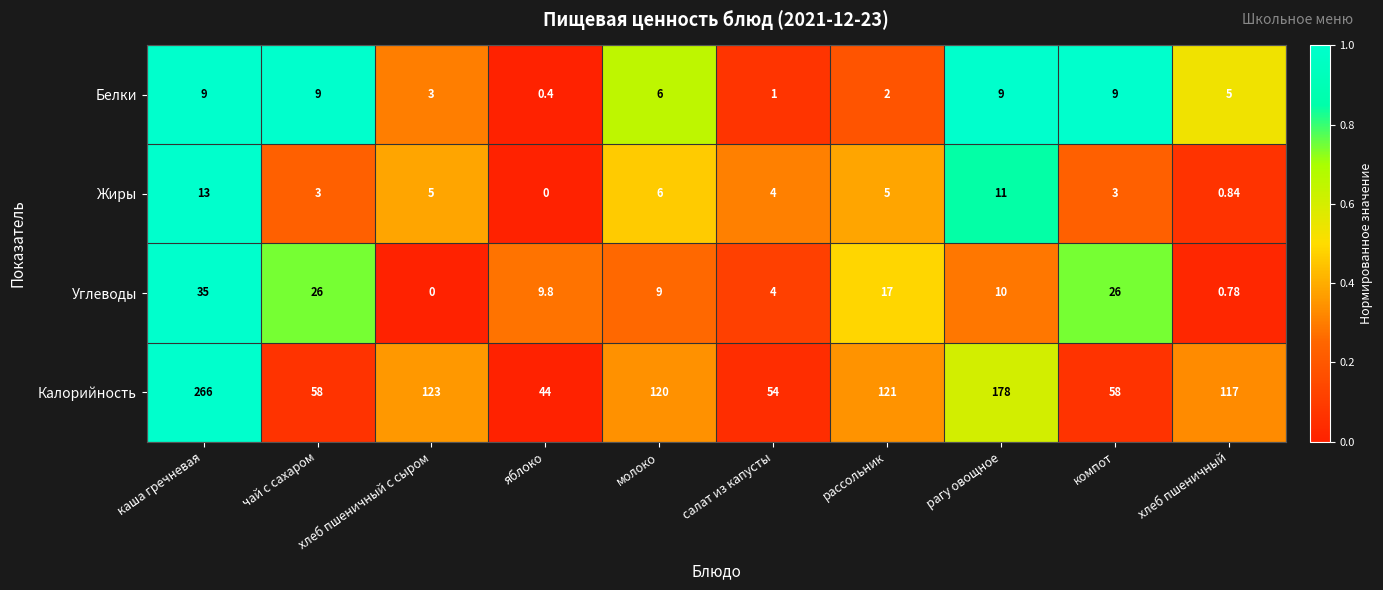

At which category is the sum across all series the highest?

каша гречневая